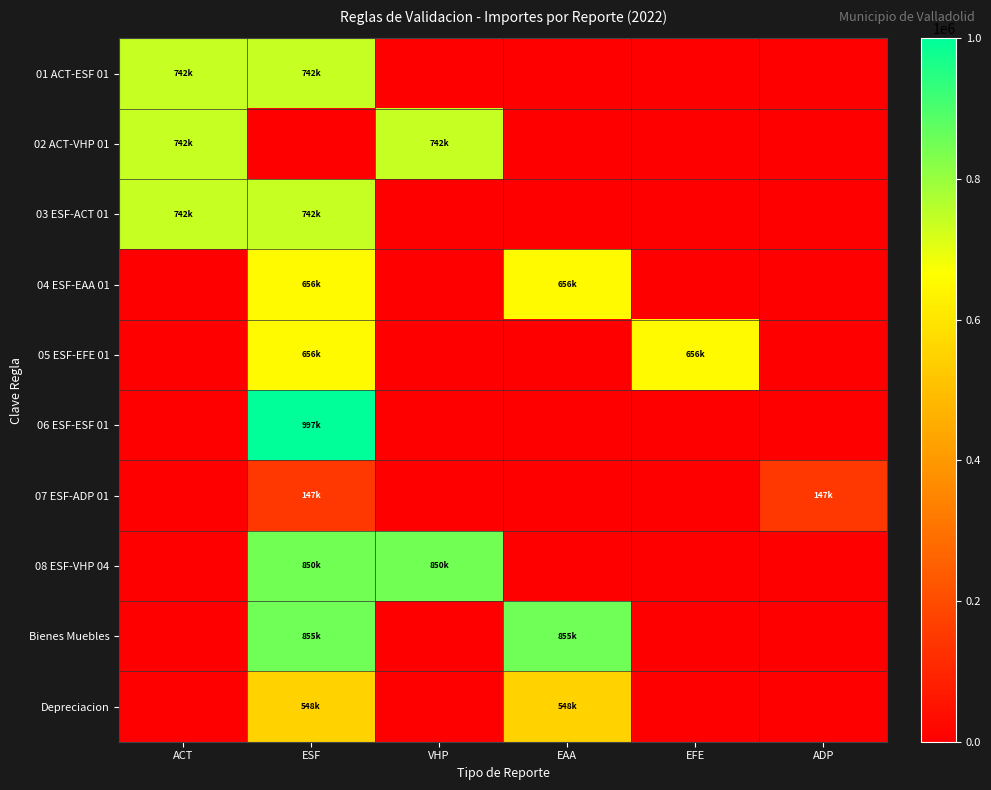

Reading left to right, what are all the values shown in this chart?

01 ACT-ESF 01: ACT=742155.9	ESF=742155.9	VHP=0.0	EAA=0.0	EFE=0.0	ADP=0.0
02 ACT-VHP 01: ACT=742155.9	ESF=0.0	VHP=742155.9	EAA=0.0	EFE=0.0	ADP=0.0
03 ESF-ACT 01: ACT=742155.9	ESF=742155.9	VHP=0.0	EAA=0.0	EFE=0.0	ADP=0.0
04 ESF-EAA 01: ACT=0.0	ESF=655643.4	VHP=0.0	EAA=655643.4	EFE=0.0	ADP=0.0
05 ESF-EFE 01: ACT=0.0	ESF=655643.4	VHP=0.0	EAA=0.0	EFE=655643.4	ADP=0.0
06 ESF-ESF 01: ACT=0.0	ESF=997090.0	VHP=0.0	EAA=0.0	EFE=0.0	ADP=0.0
07 ESF-ADP 01: ACT=0.0	ESF=147493.7	VHP=0.0	EAA=0.0	EFE=0.0	ADP=147493.7
08 ESF-VHP 04: ACT=0.0	ESF=849596.3	VHP=849596.3	EAA=0.0	EFE=0.0	ADP=0.0
Bienes Muebles: ACT=0.0	ESF=855424.2	VHP=0.0	EAA=855424.2	EFE=0.0	ADP=0.0
Depreciacion: ACT=0.0	ESF=547540.7	VHP=0.0	EAA=547540.7	EFE=0.0	ADP=0.0